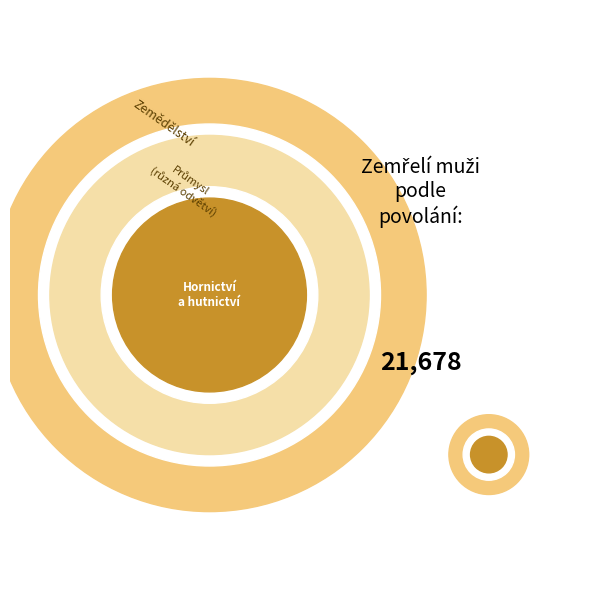

To the nearest percent, what is the difference between the largest and smallest slice percentages?

59%